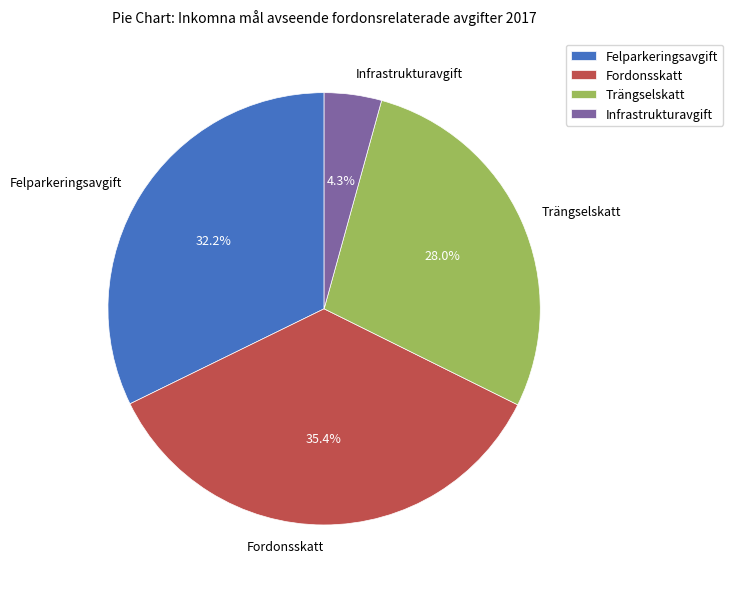

What is the smallest slice in the pie chart?

Infrastrukturavgift